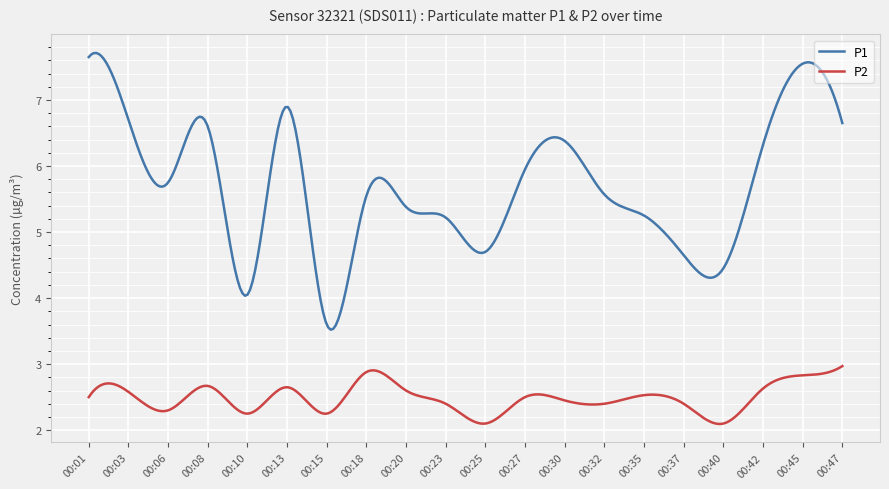

What is the maximum value shown in the chart?

7.7